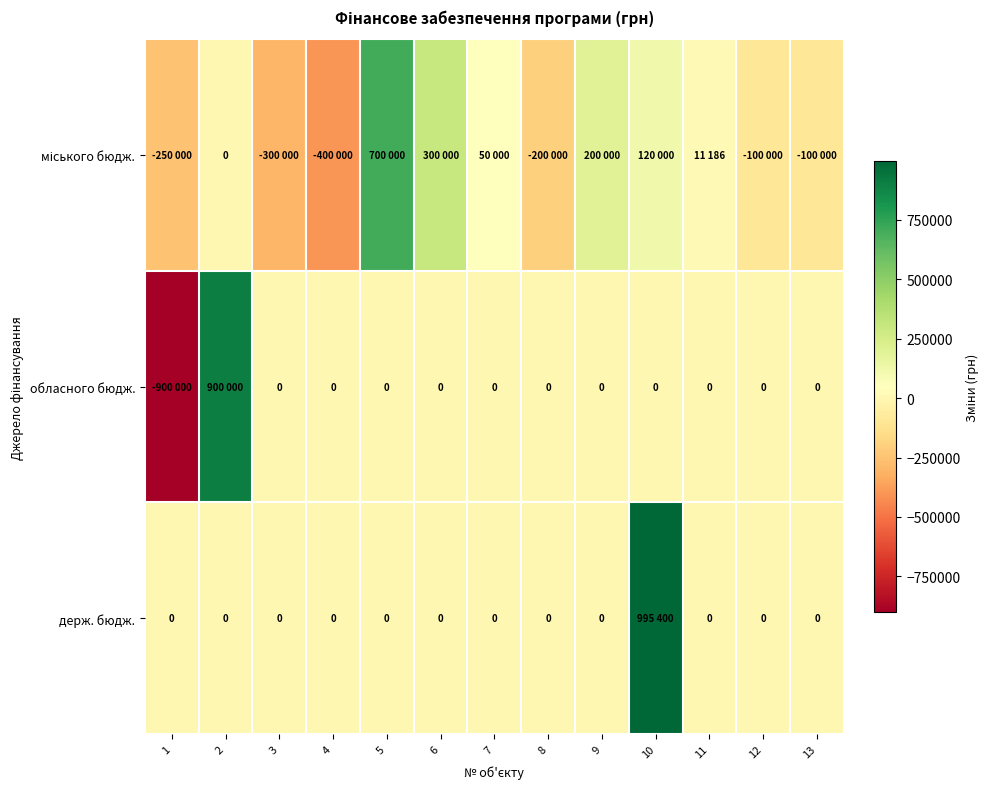

Is the value of міського бюдж. at 7 greater than the value of обласного бюдж. at 13?

Yes